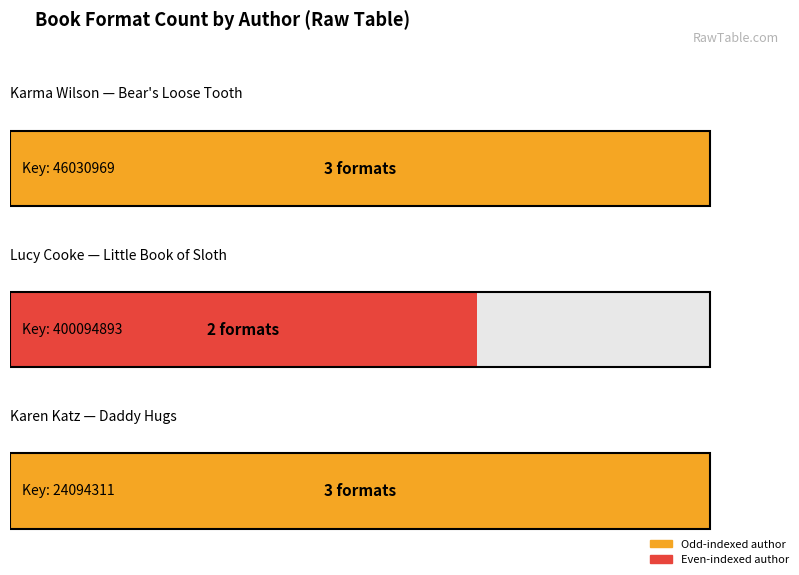

Is it true that the value at Lucy Cooke (Sloth) is 2?

True